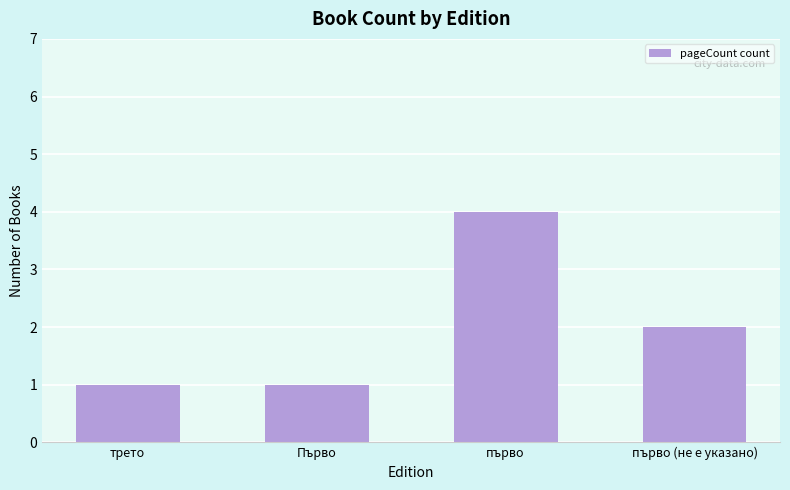

How many series are shown in this chart?

1